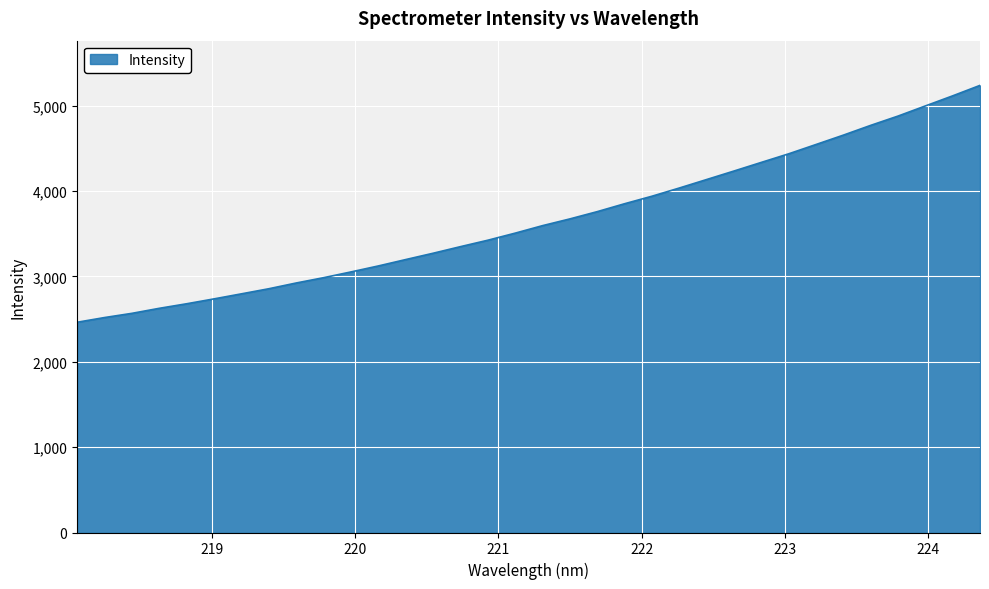

What is the difference between the second highest and second lowest values?

2596.2